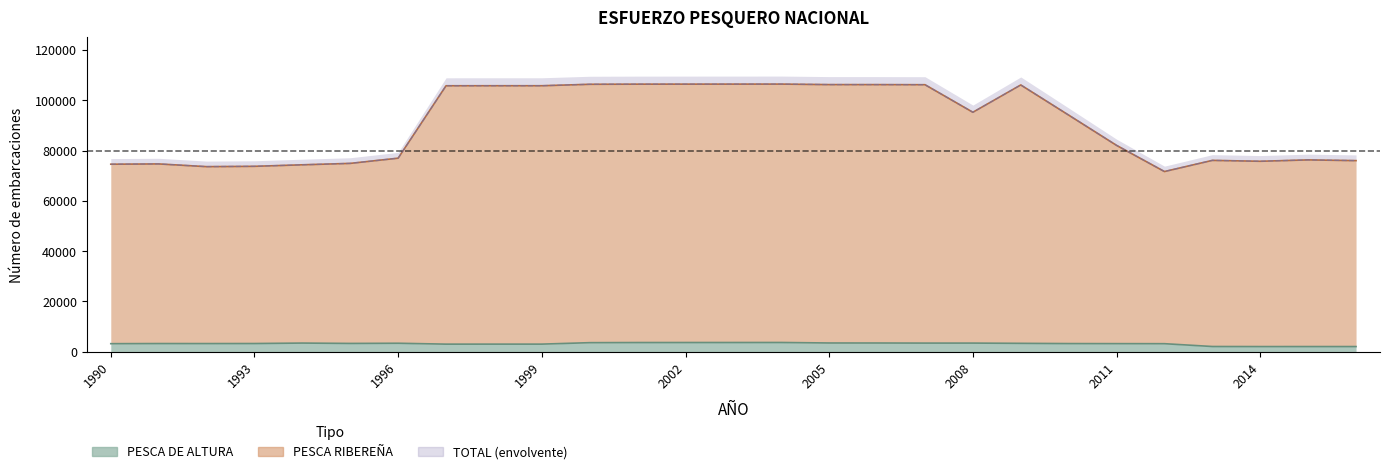

Reading left to right, what are all the values shown in this chart?

PESCA RIBEREÑA: 1990=74572	1991=74686	1992=73603	1993=73732	1994=74336	1995=74903	1996=76974	1997=105786	1998=105795	1999=105795	2000=106373	2001=106425	2002=106434	2003=106441	2004=106449	2005=106246	2006=106240	2007=106205	2008=95245	2009=106107	2010=94111	2011=82069	2012=71654	2013=76096	2014=75741	2015=76285	2016=75997
PESCA DE ALTURA: 1990=3166	1991=3216	1992=3208	1993=3226	1994=3406	1995=3262	1996=3336	1997=2979	1998=2988	1999=2988	2000=3566	2001=3618	2002=3627	2003=3634	2004=3642	2005=3439	2006=3433	2007=3398	2008=3398	2009=3300	2010=3206	2011=3181	2012=3158	2013=2041	2014=2016	2015=2019	2016=2019
TOTAL: 1990=74572	1991=74686	1992=73603	1993=73732	1994=74336	1995=74903	1996=76974	1997=105786	1998=105795	1999=105795	2000=106373	2001=106425	2002=106434	2003=106441	2004=106449	2005=106246	2006=106240	2007=106205	2008=95245	2009=106107	2010=94111	2011=82069	2012=71654	2013=76096	2014=75741	2015=76285	2016=75997